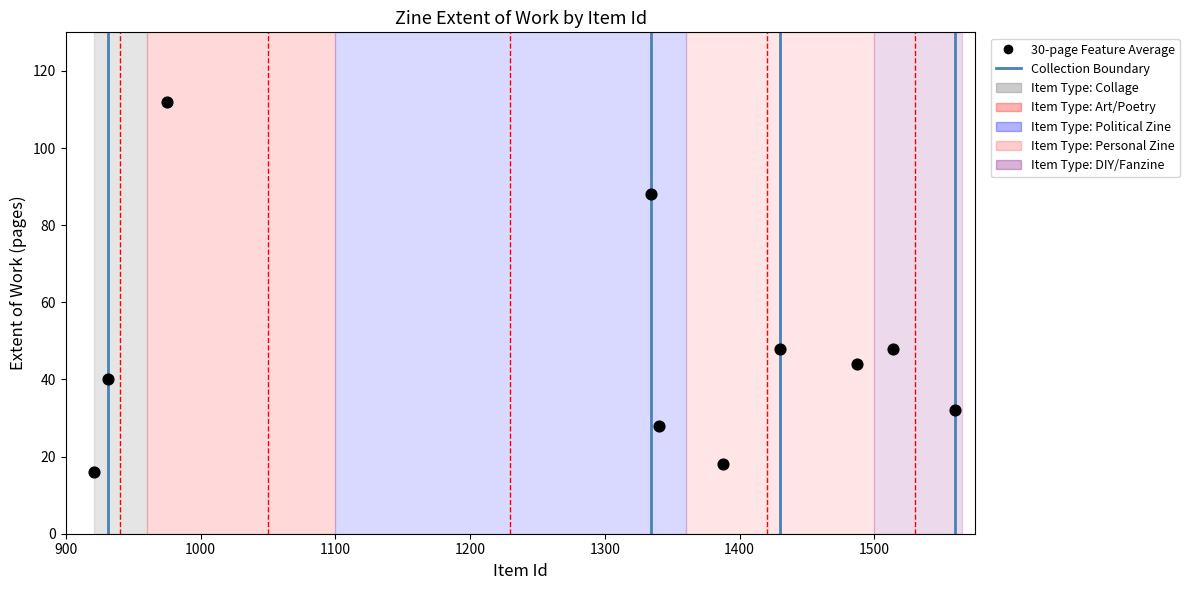

What is the average Y value?

47